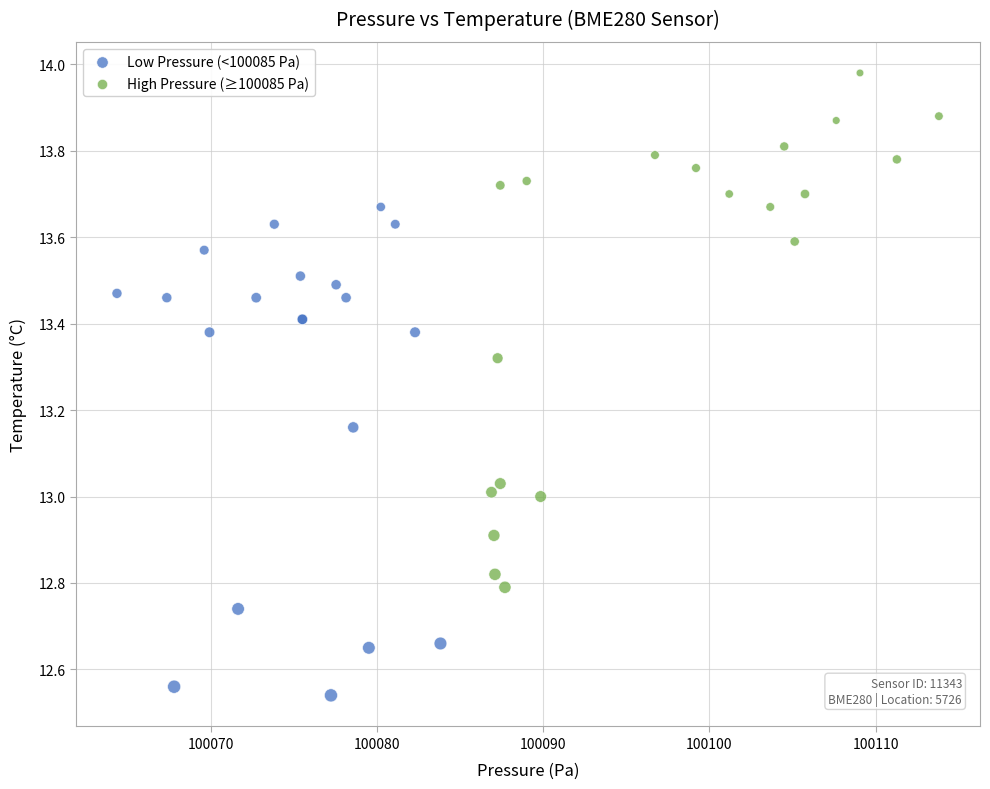

Which series reaches the minimum Y coordinate?

Low Pressure (<100085 Pa)